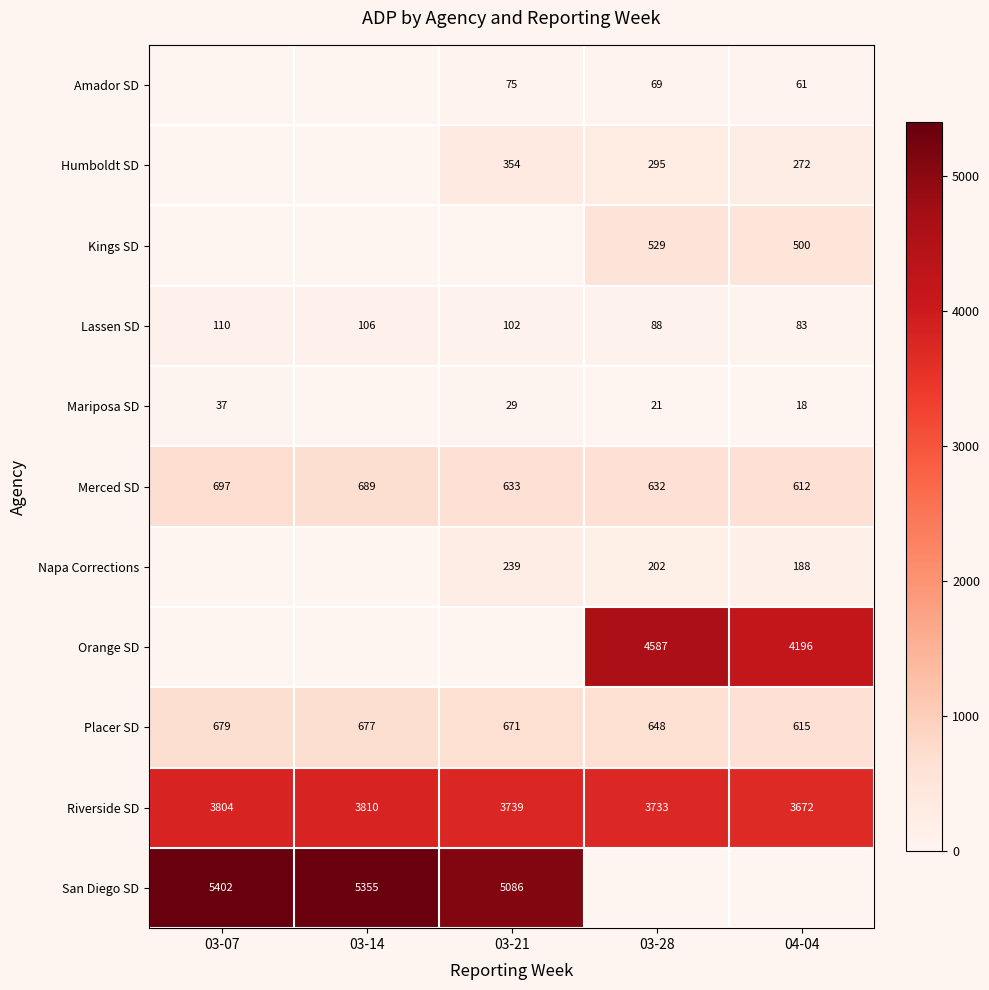

What is the minimum value for Lassen SD?

83